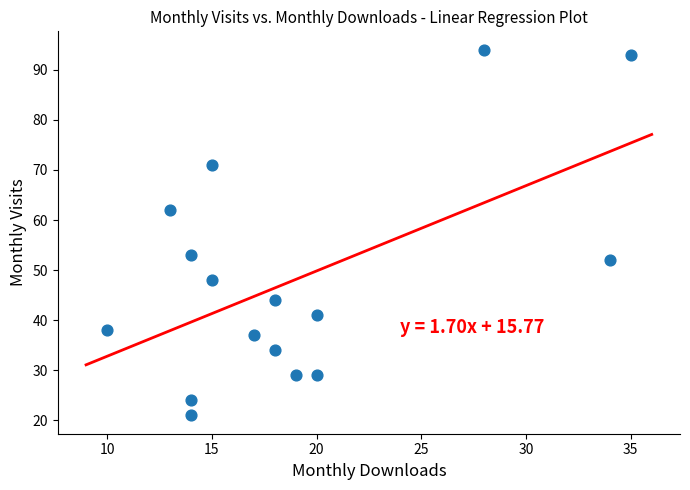

What is the range of Y values (max minus min)?

73